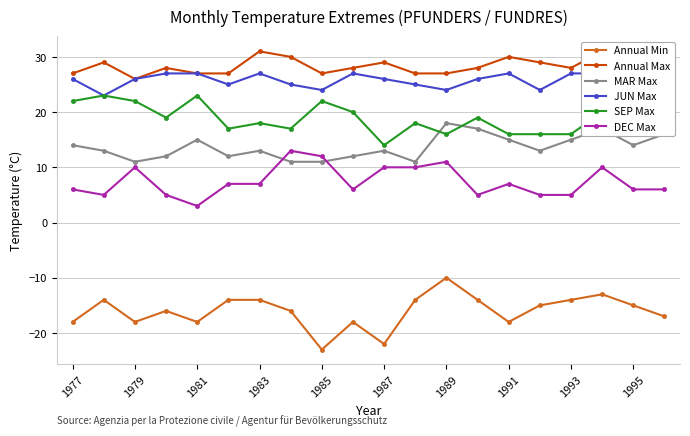

At how many categories does at least one series exceed -20?

20